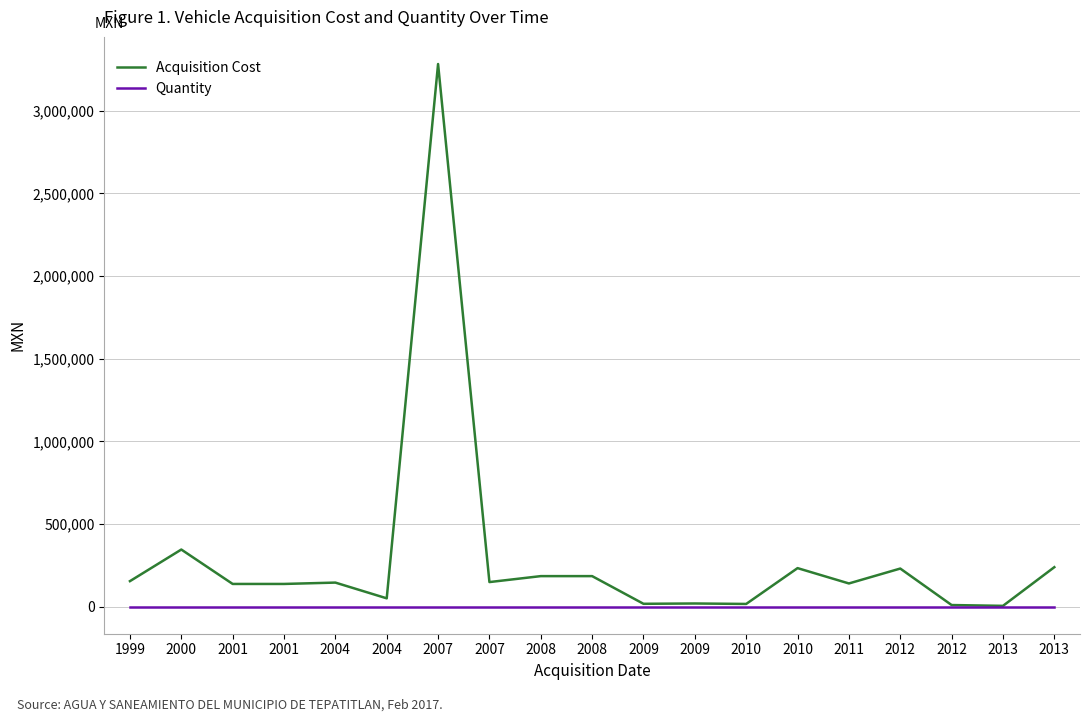

Rank the series by their average value, from highest to lowest.

Acquisition Cost, Quantity